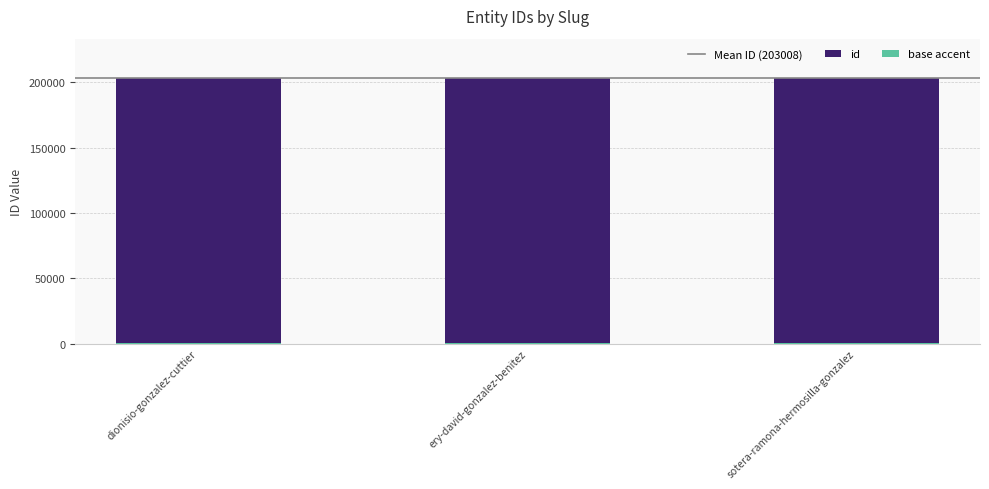

How many values are below 203008?

1